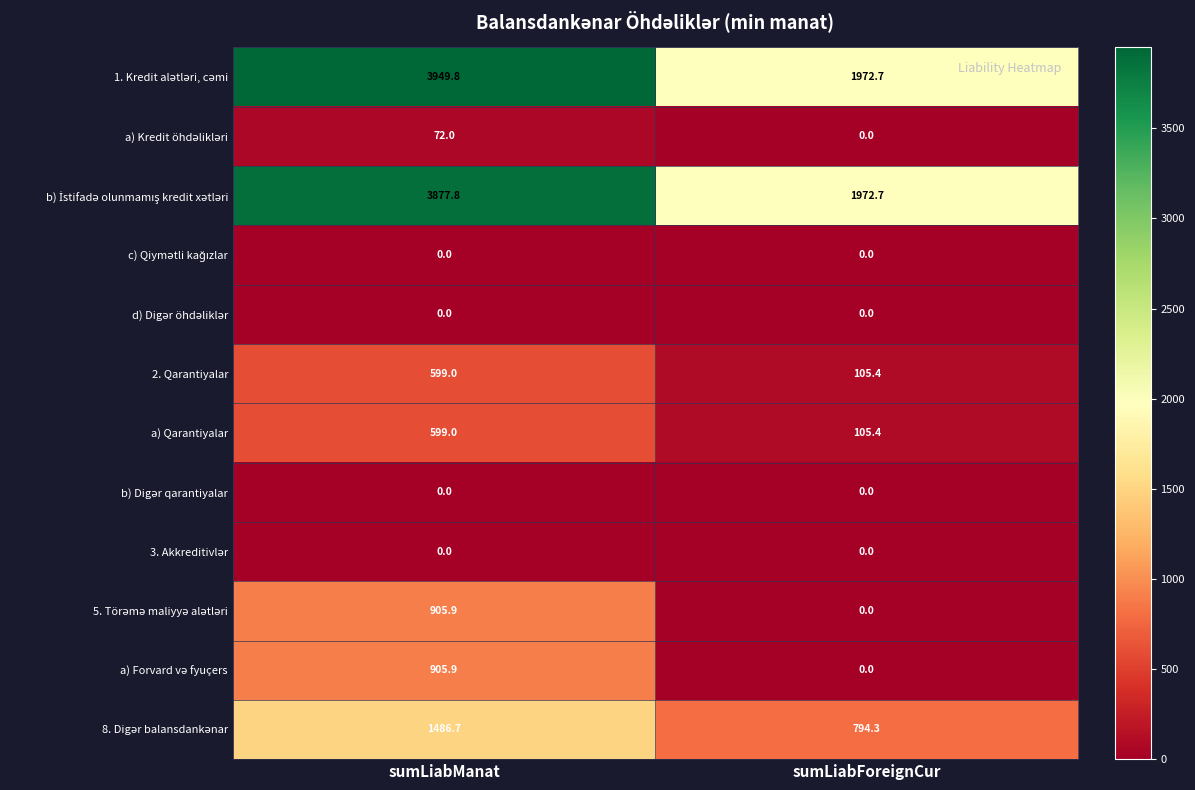

Which category has the highest value across all series?

sumLiabManat